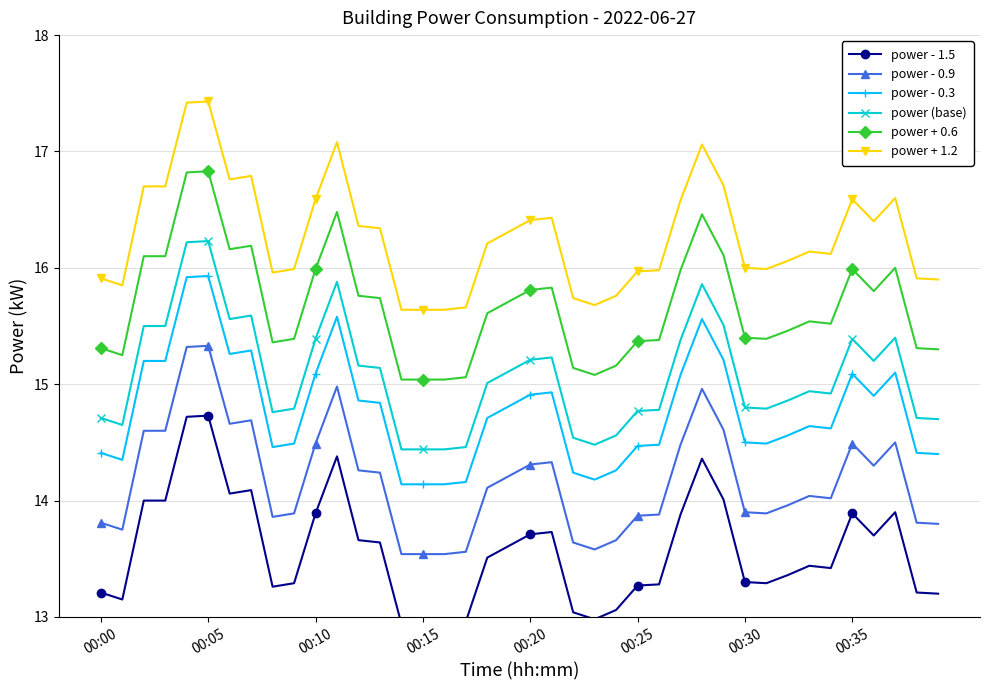

True or false: power + 0.6 and power (base) intersect in this chart.

False